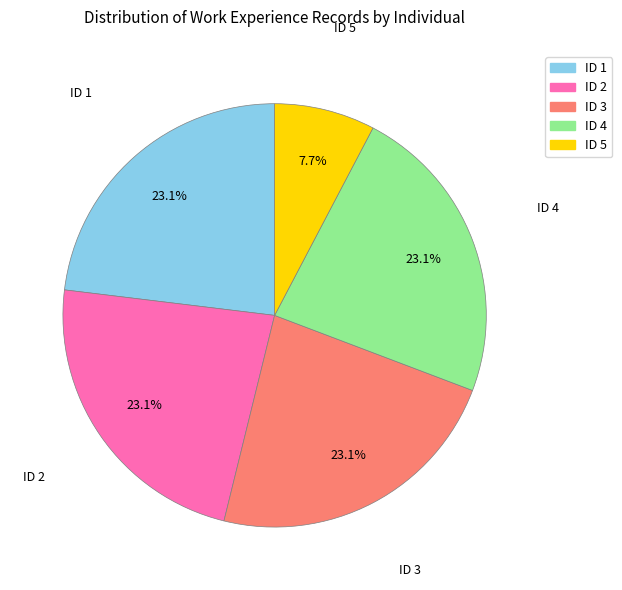

True or false: ID 2 accounts for 23% of the total.

True